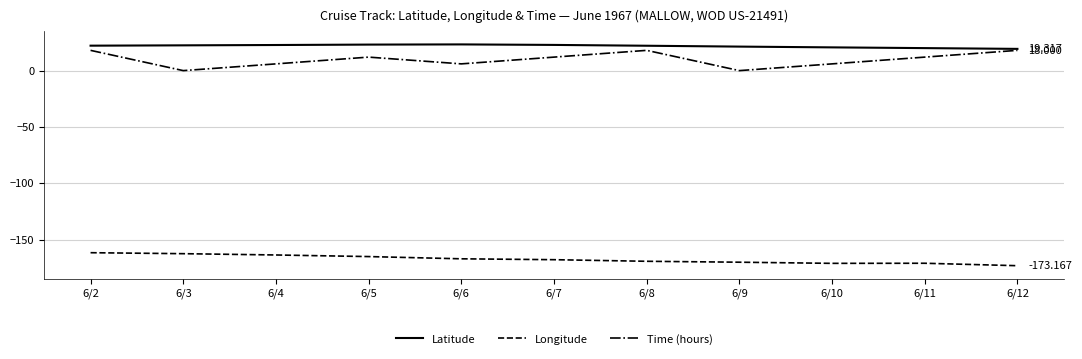

Which series has the largest total across all categories?

Latitude